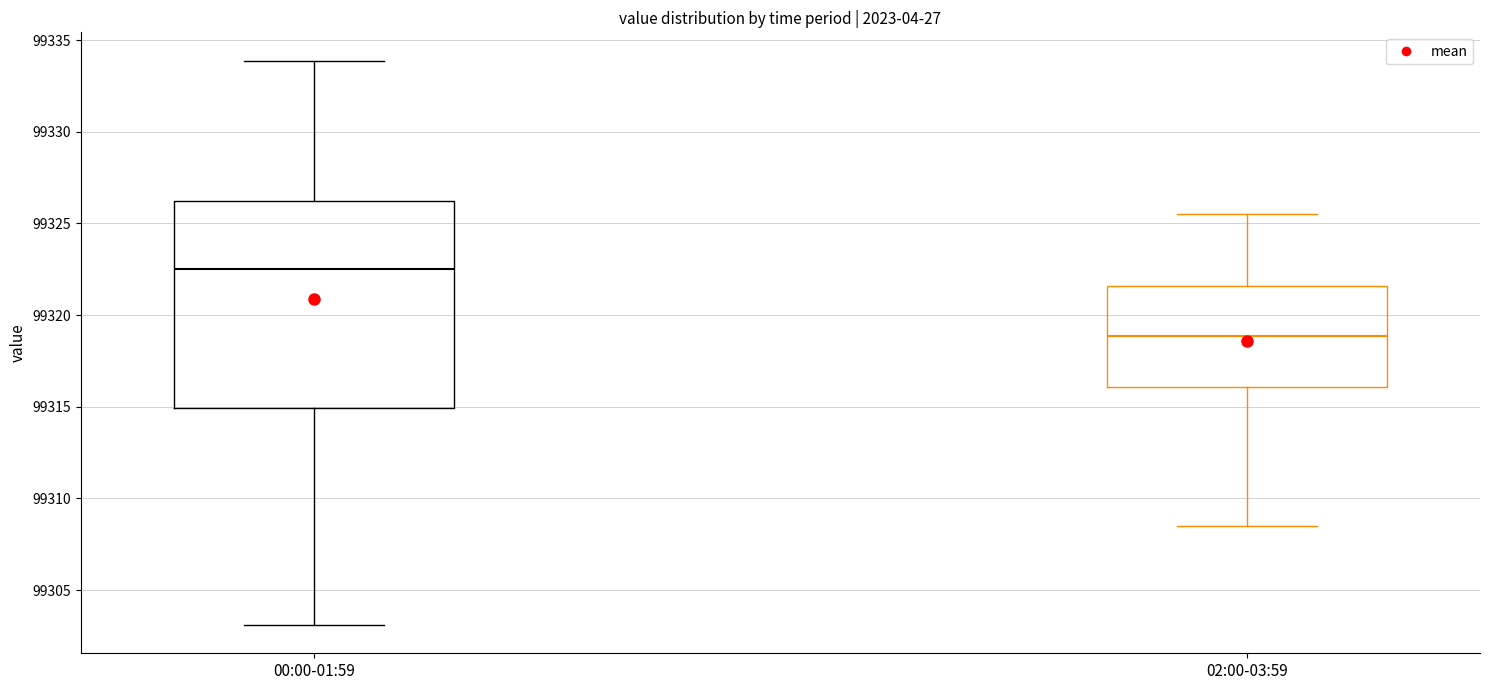

Reading left to right, transcribe this box plot: for each box, give where its median line is, the range the box spans, and where its two whiskers end, as read against the y-axis. The values are not printed on the chart, so give them approximately, as read against the axis.

00:00-01:59: median 99322.5, box 99315.0 to 99326.0, whiskers 99303.0 to 99334.0
02:00-03:59: median 99319.0, box 99316.0 to 99321.5, whiskers 99308.5 to 99325.5